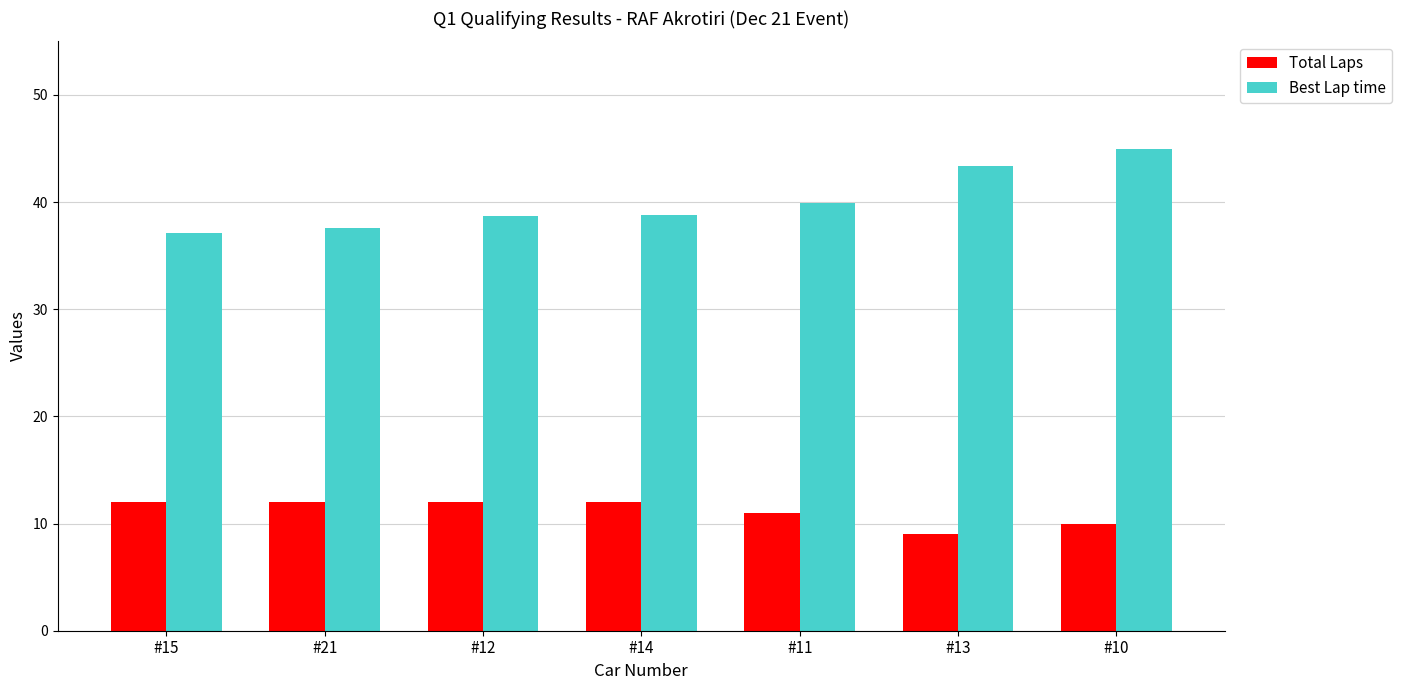

At how many categories does at least one series exceed 41?

2